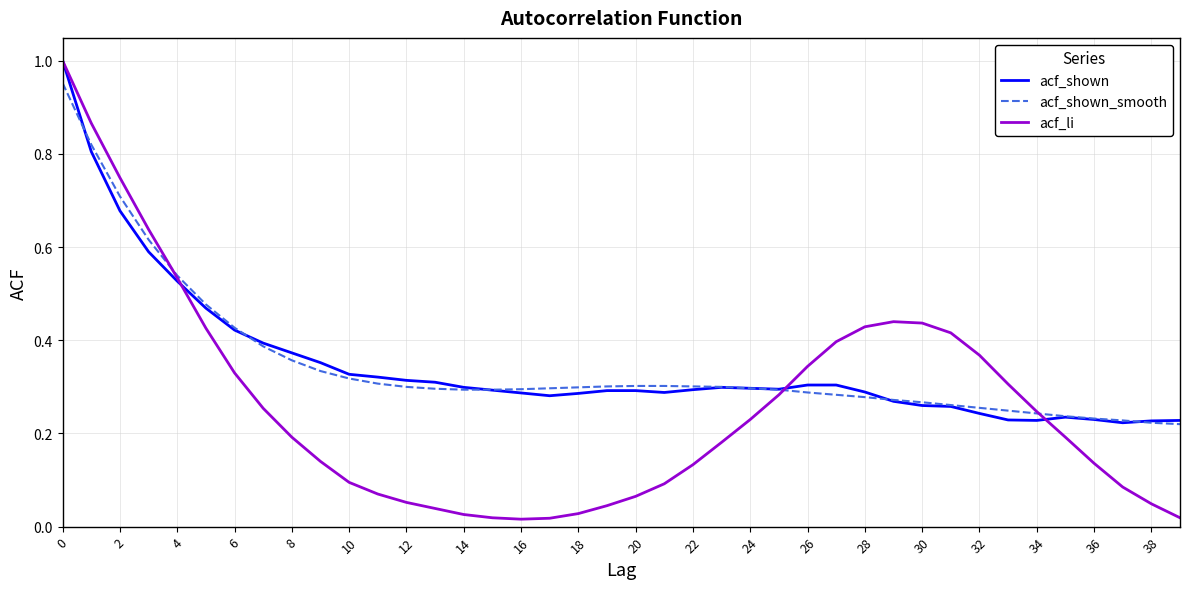

Which series has the widest spread of values?

acf_li